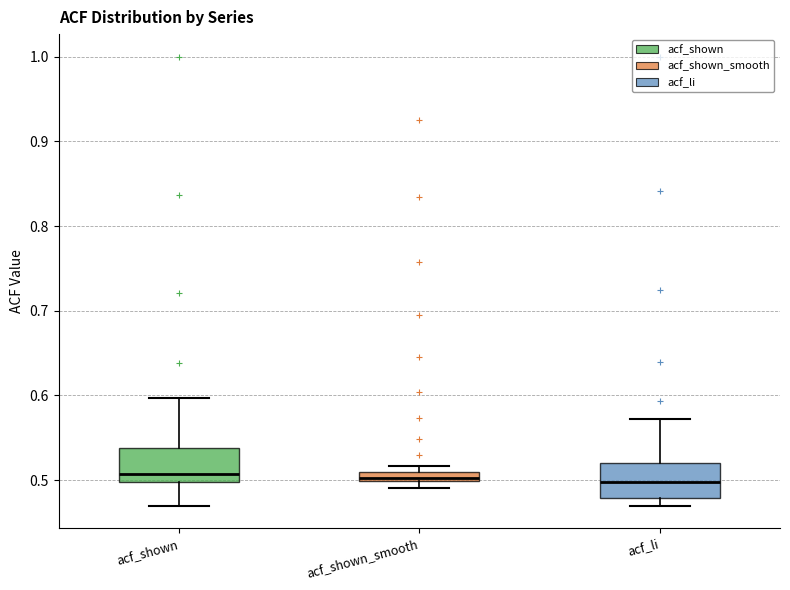

Where is the upper edge of the box for acf_shown_smooth on the y-axis? The values are not printed on the chart, so give them approximately, as read against the axis.

0.51